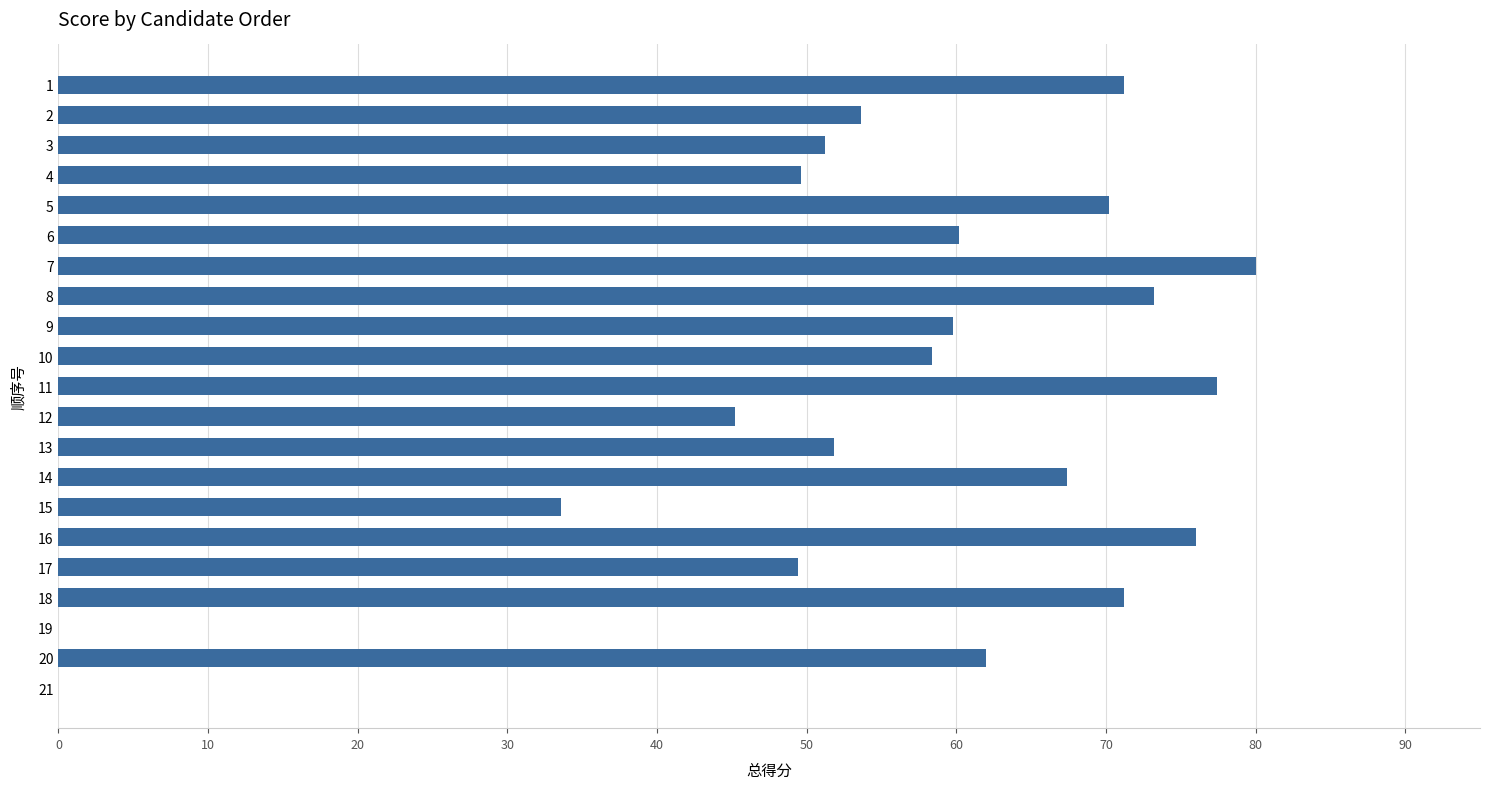

Is it true that the value at 15 is 33.6?

True